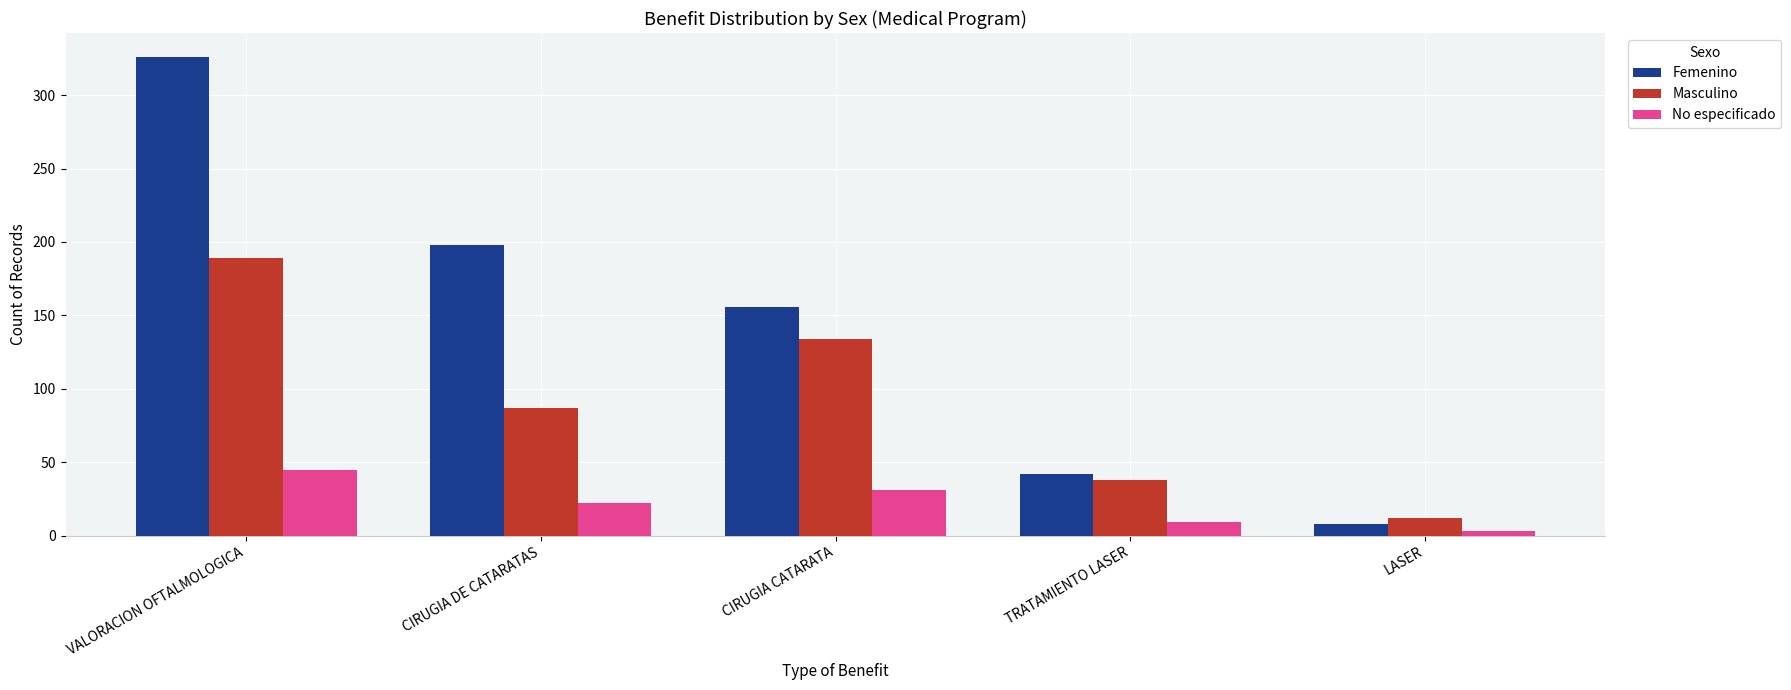

What is the difference between the second highest and minimum values in the Femenino series?

190